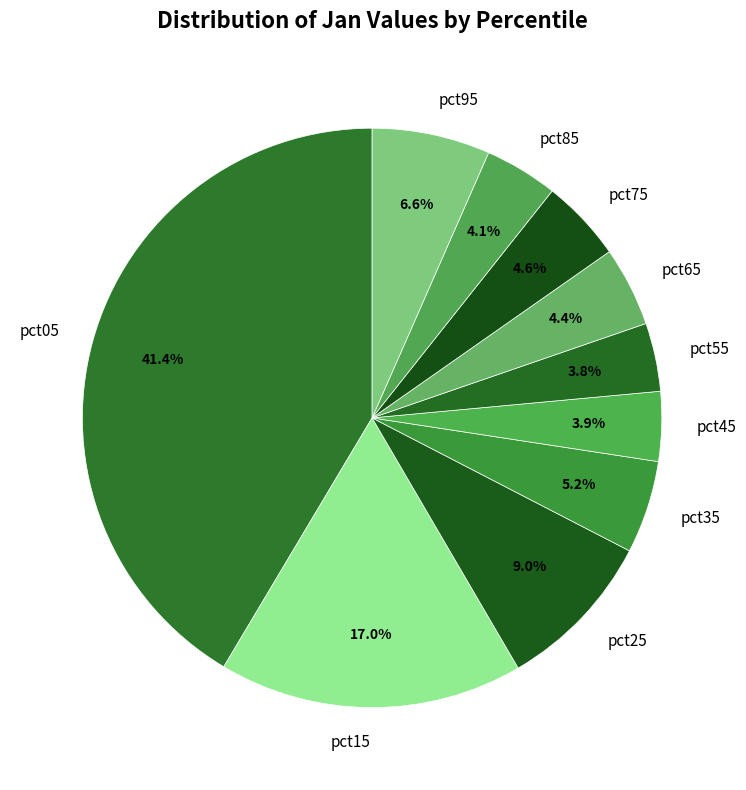

To the nearest percent, what is the difference between the largest and smallest slice percentages?

38%